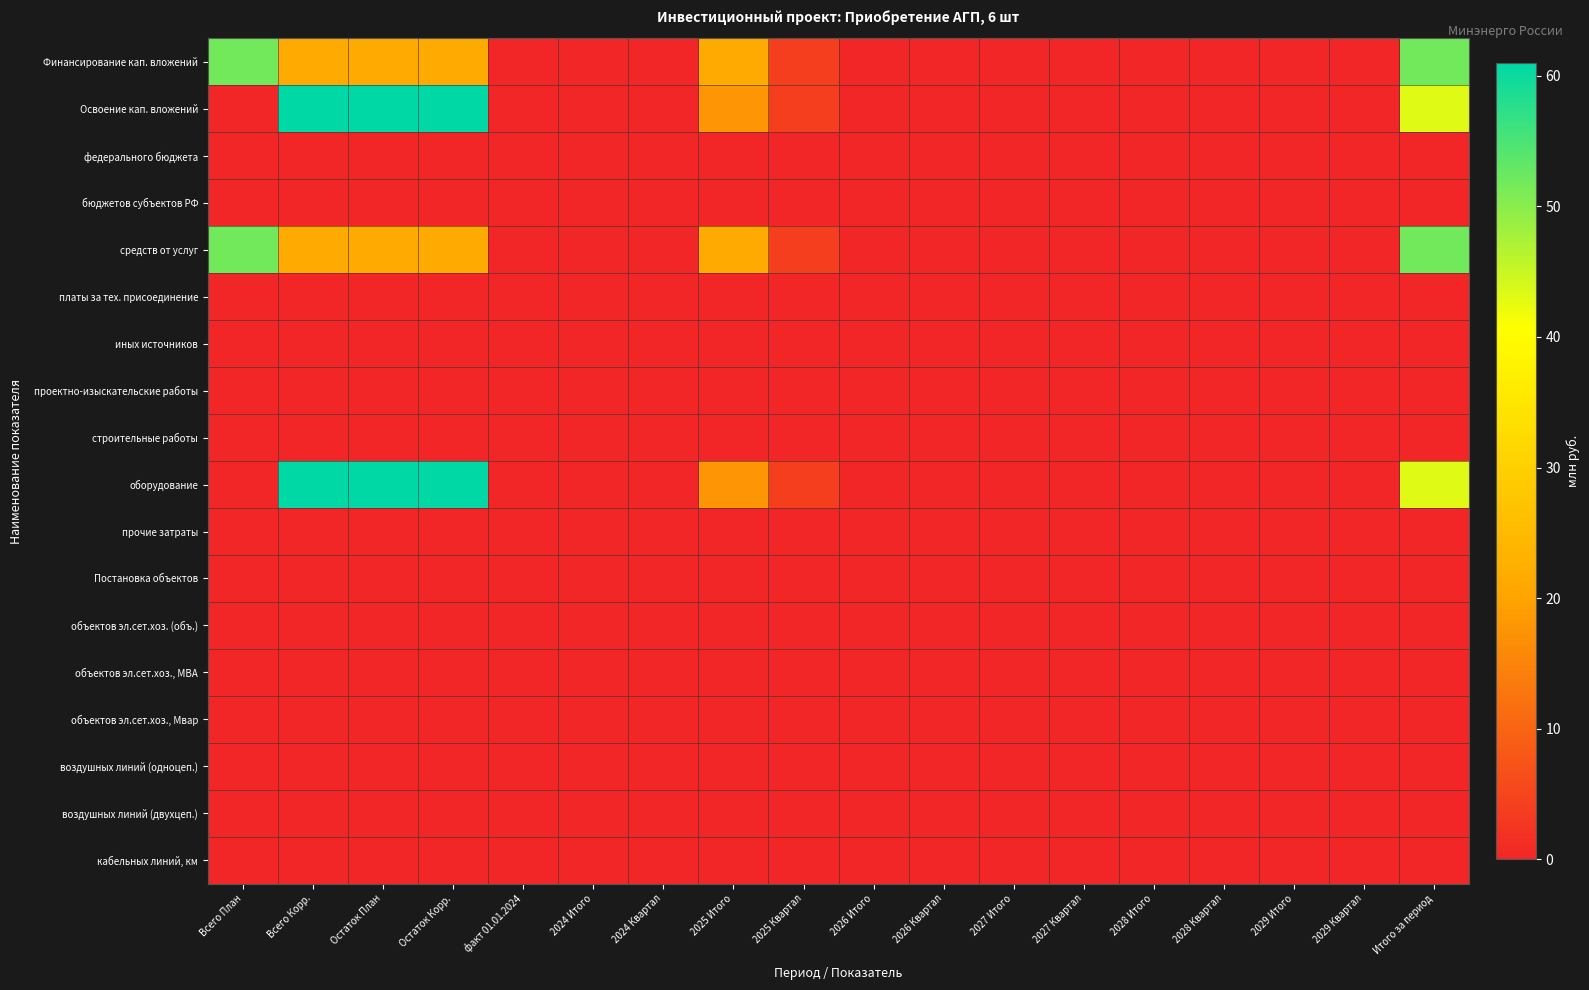

Between Всего Корр. and Остаток Корр., which is larger?

Всего Корр.